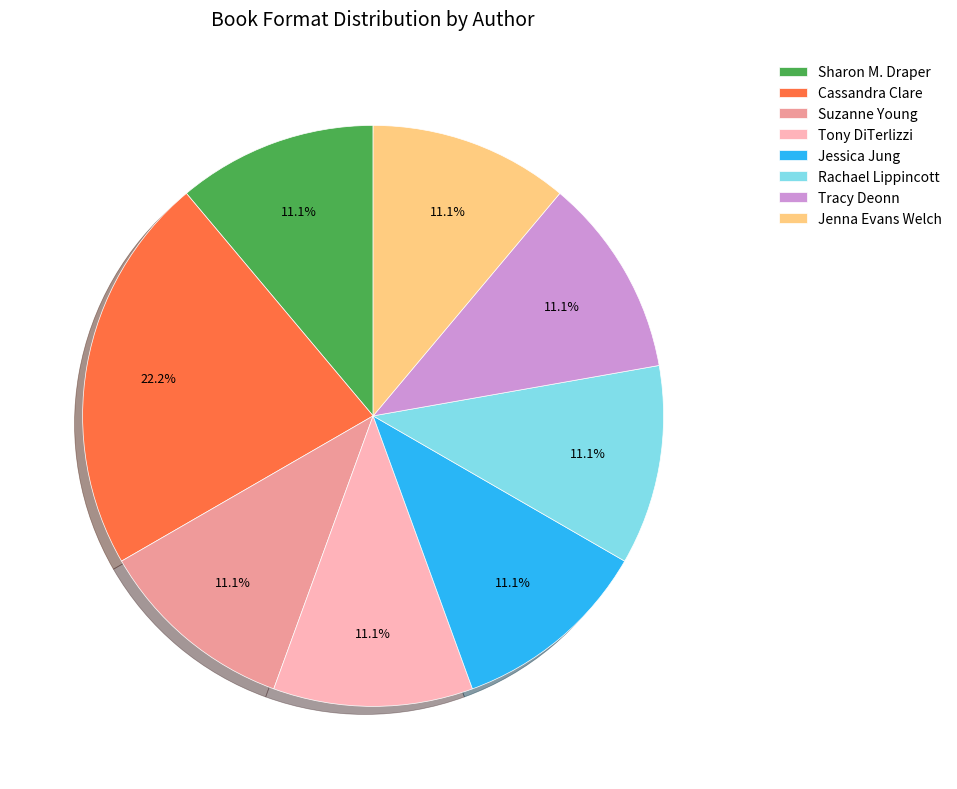

Which slice is the largest?

Cassandra Clare